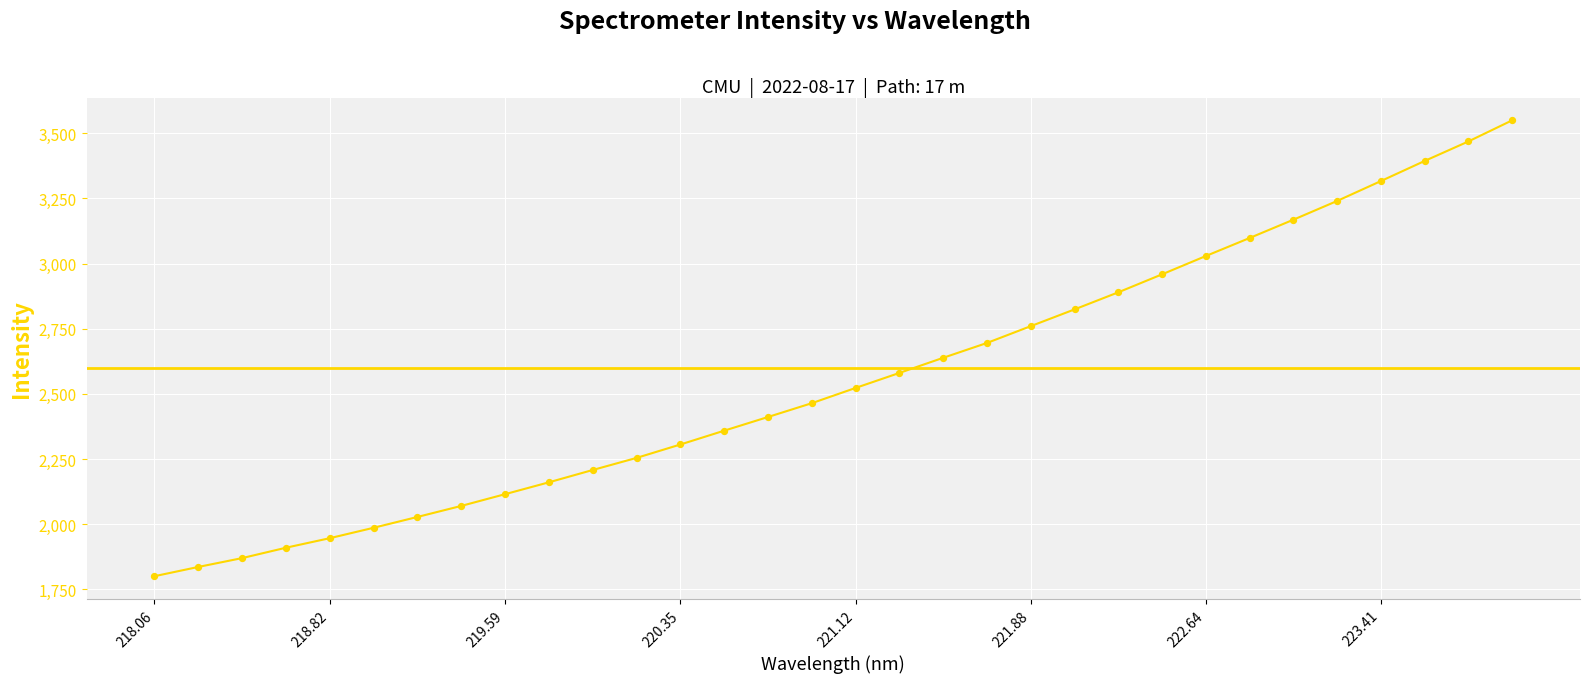

Which has a higher value, 222.8355 or 219.7801?

222.8355